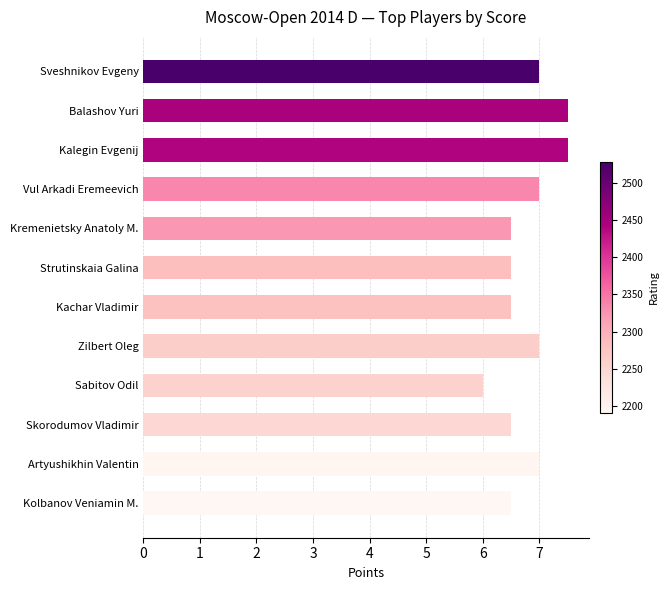

What is the minimum value shown in the chart?

6.0